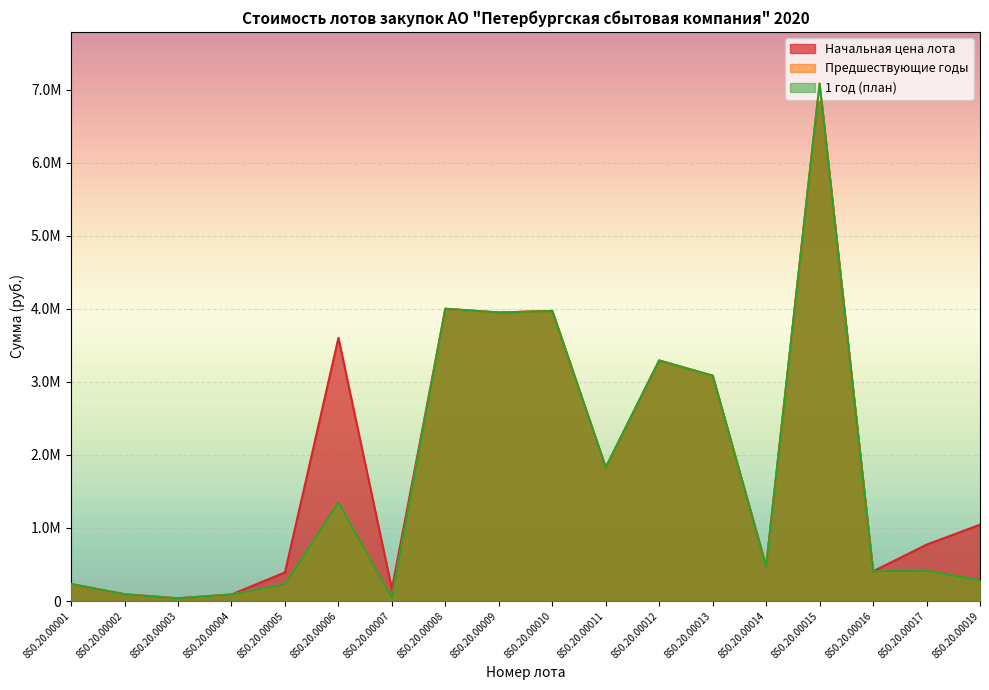

True or false: 1 год (план) and Начальная цена лота intersect in this chart.

False